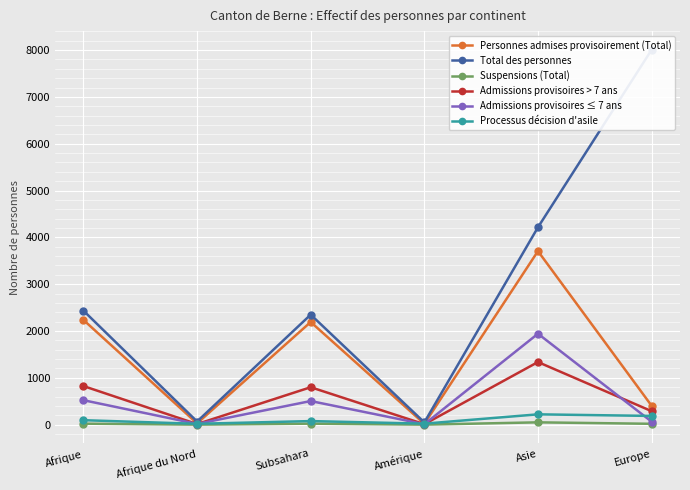

The Total des personnes series shows 586 at Subsahara. True or false?

False